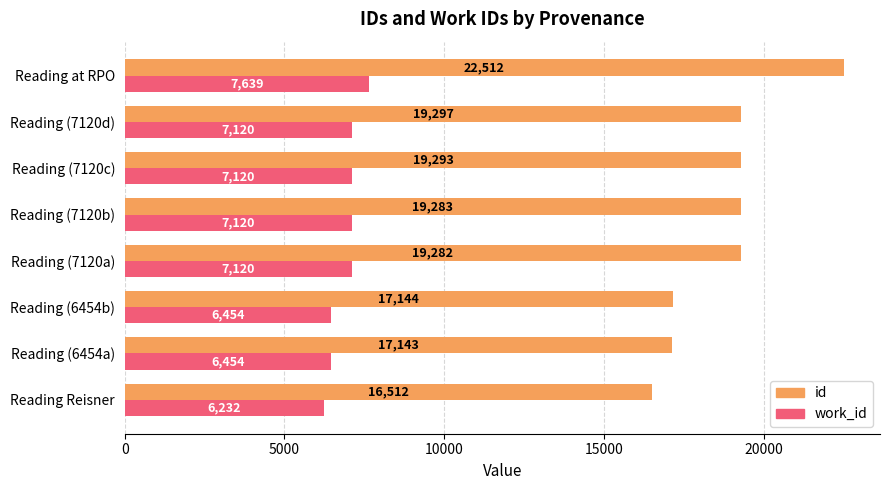

Count the number of categories in the chart.

8